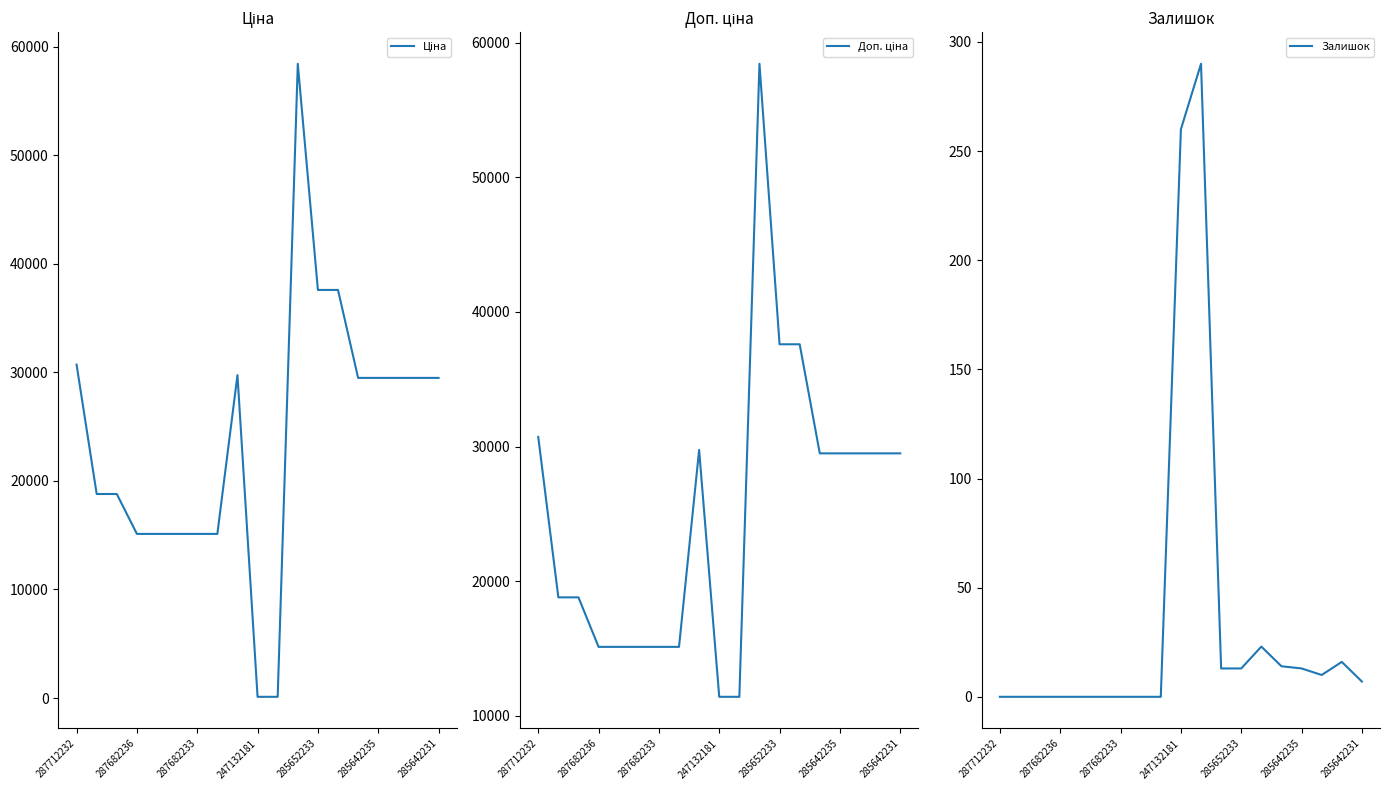

True or false: Доп. ціна and Ціна cross at least once.

False